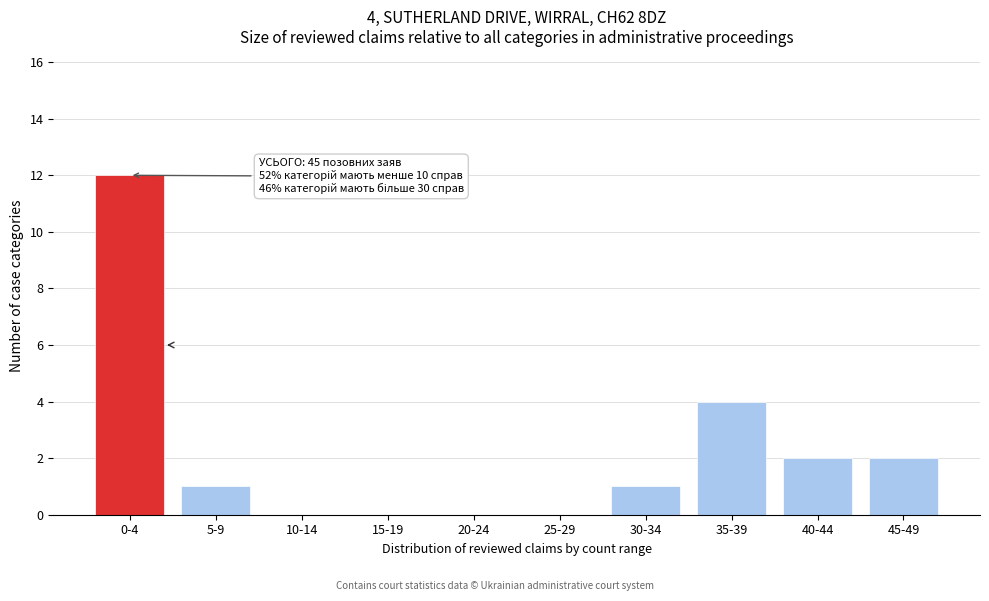

Reading right to left, list all the values displayed in this chart.

45-49=2	40-44=2	35-39=4	30-34=1	25-29=0	20-24=0	15-19=0	10-14=0	5-9=1	0-4=12